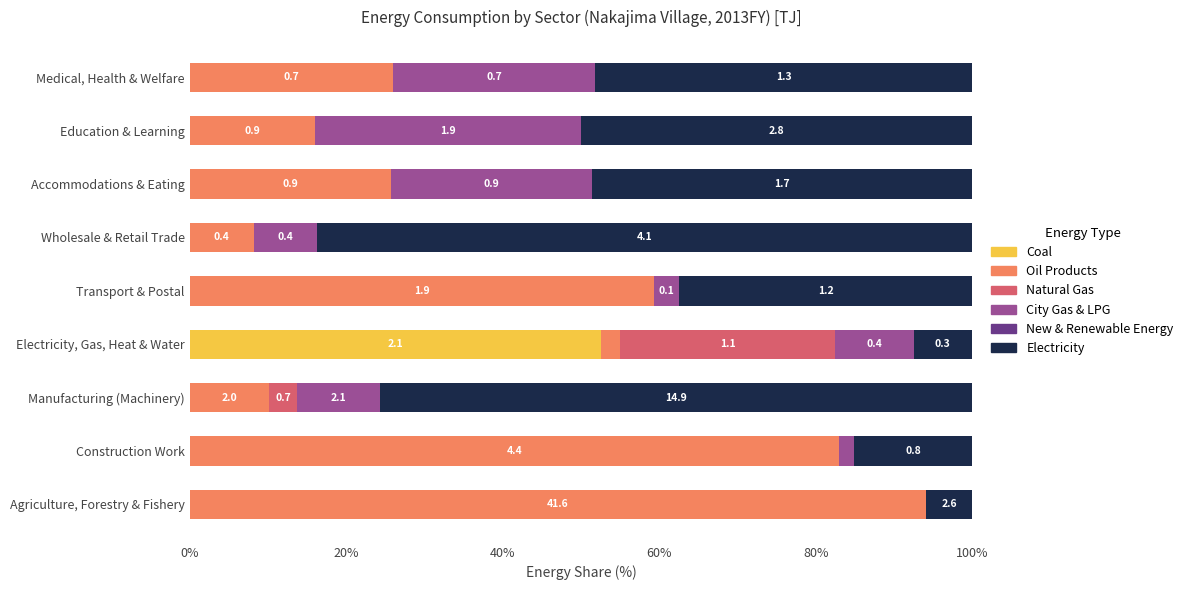

How many bars are there in total?

54